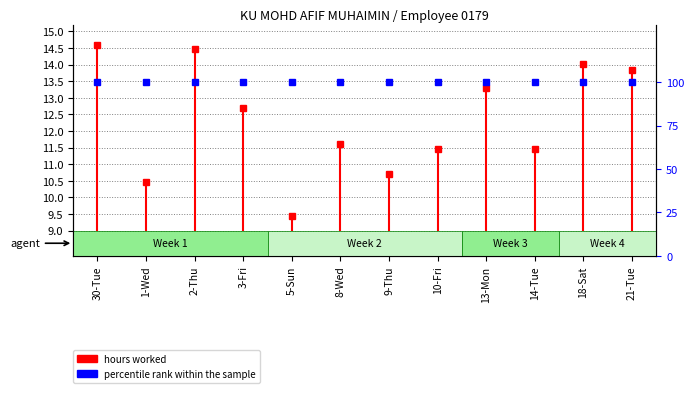

True or false: the data shows 4.8 at 30-Tue.

False